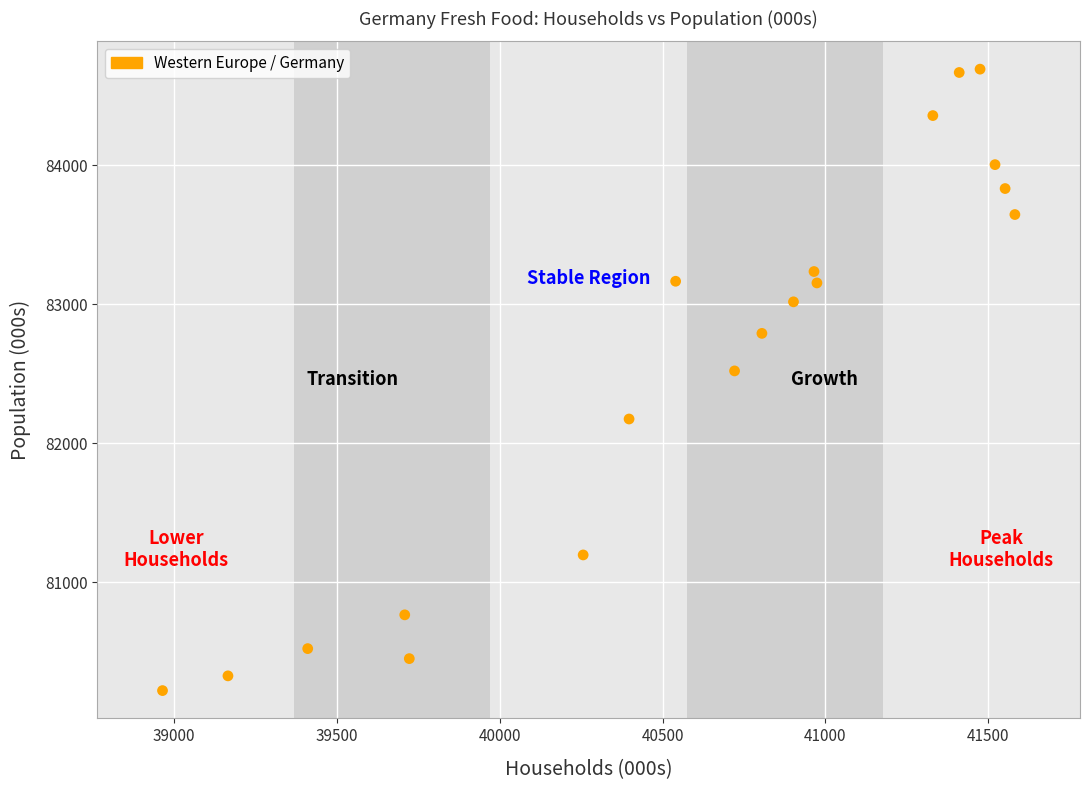

What is the range of X values (max minus min)?

2618